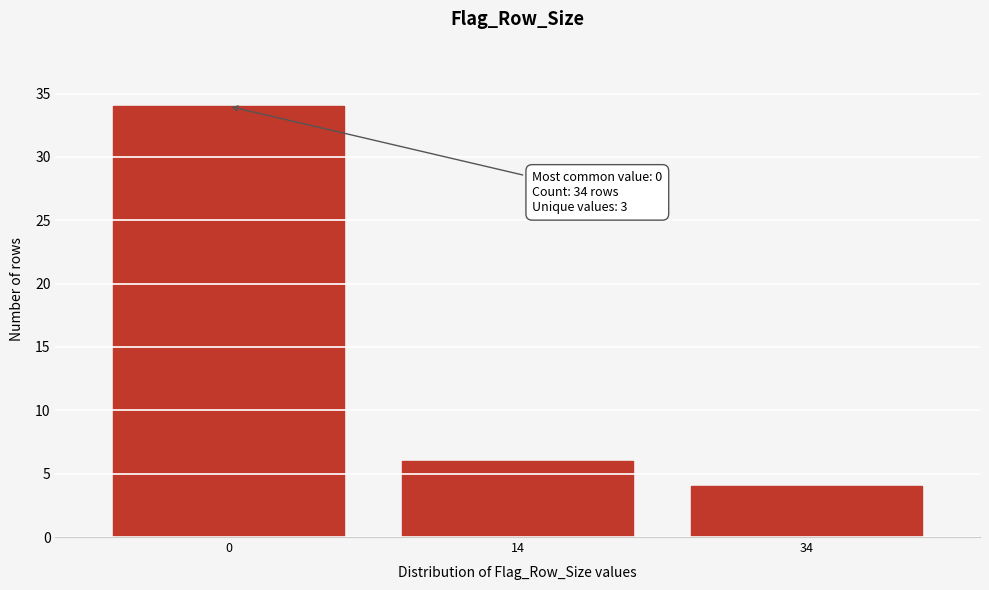

Reading left to right, extract all data points from this chart.

34	6	4